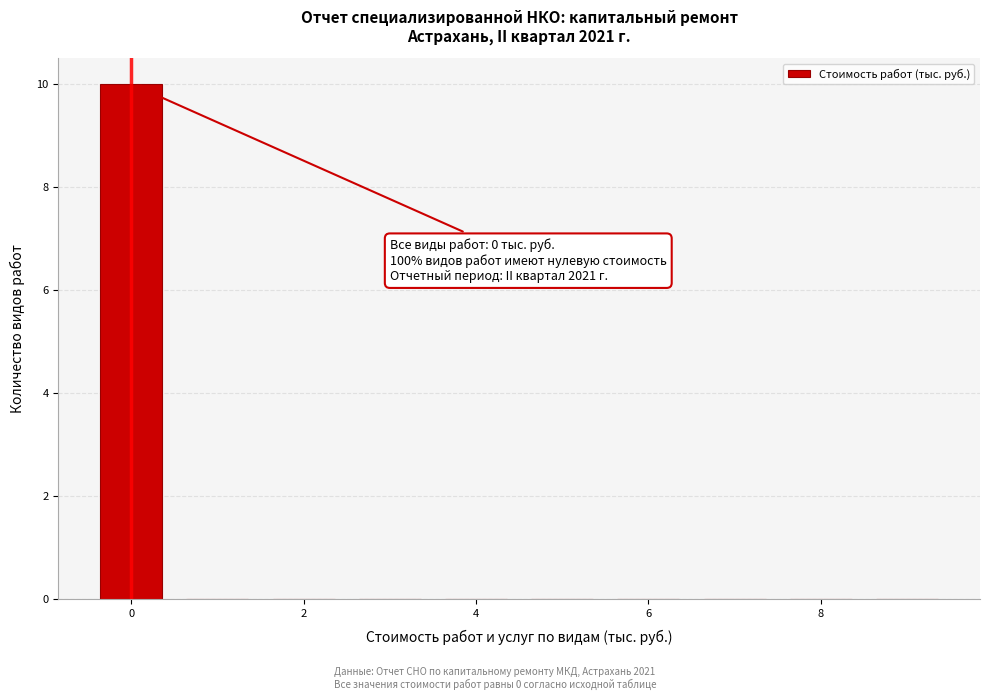

Which range on the x-axis has the tallest bar?

-0.5 to 0.5